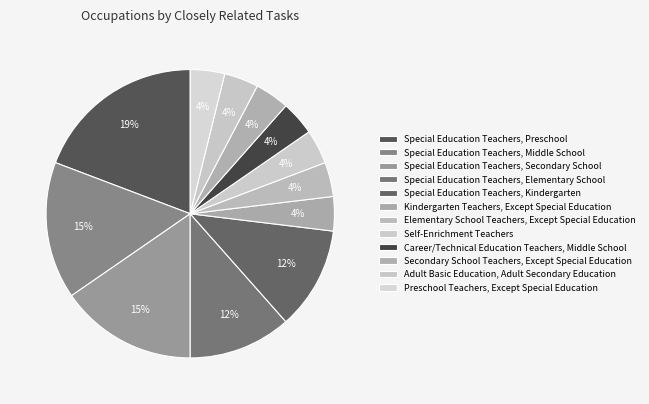

How many slices are in this pie chart?

12